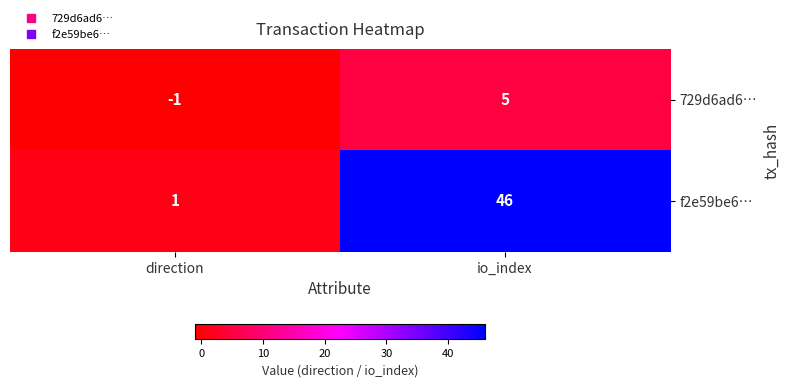

What is the maximum value shown in the chart?

46